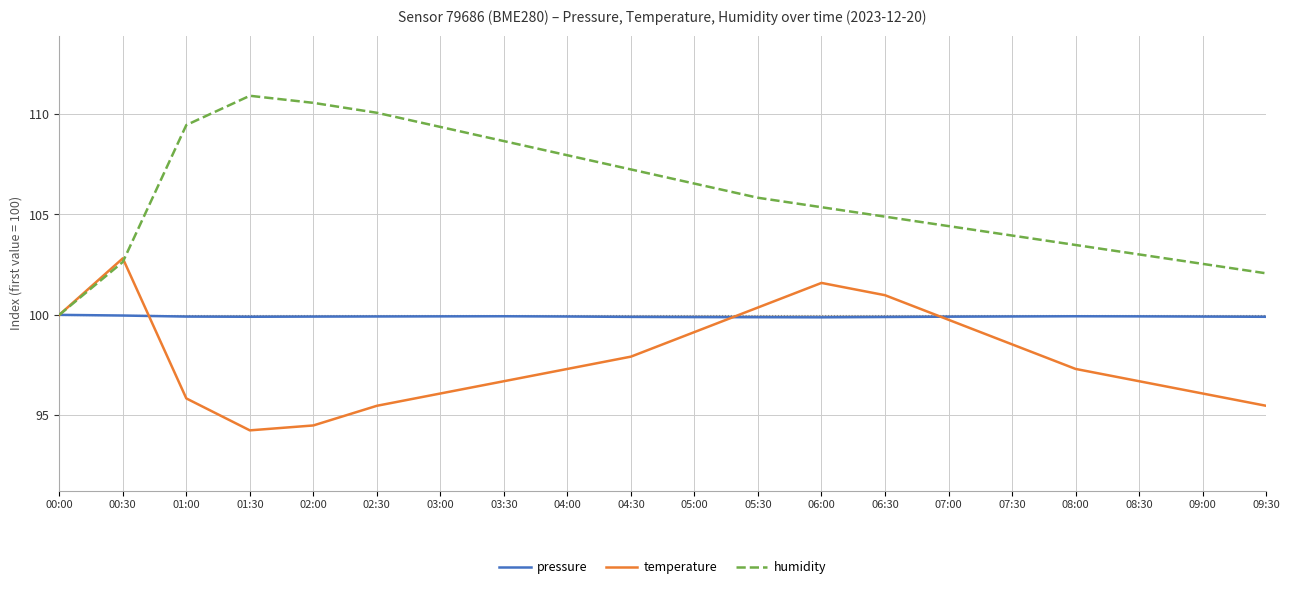

What is the difference between the highest and lowest values at 01:00?

13.6